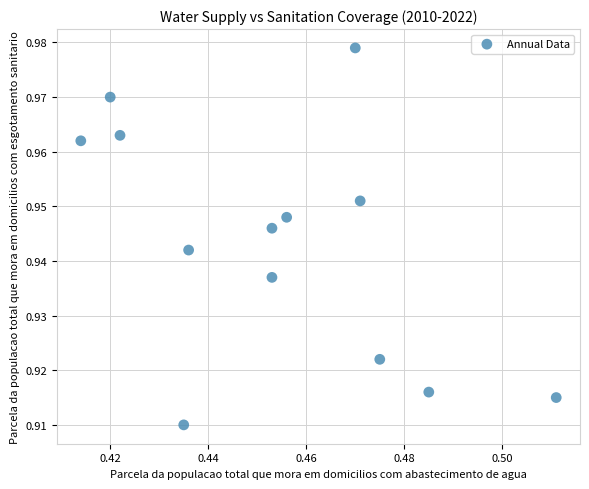

How many points are shown in the scatter plot?

13